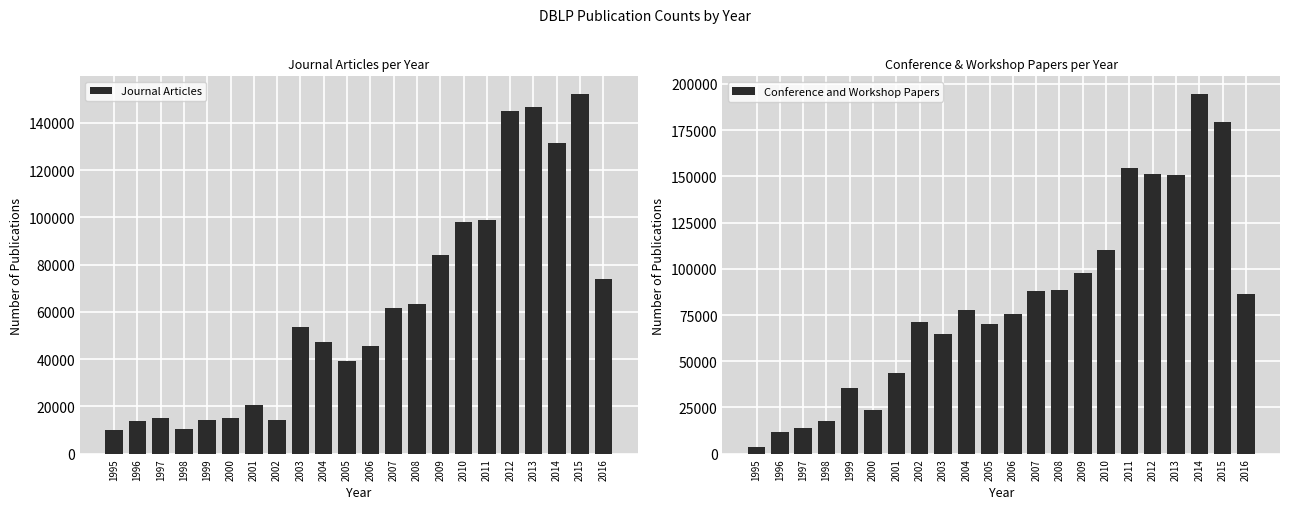

What is the sum of the Conference and Workshop Papers values at 2004 and 2011?

232549